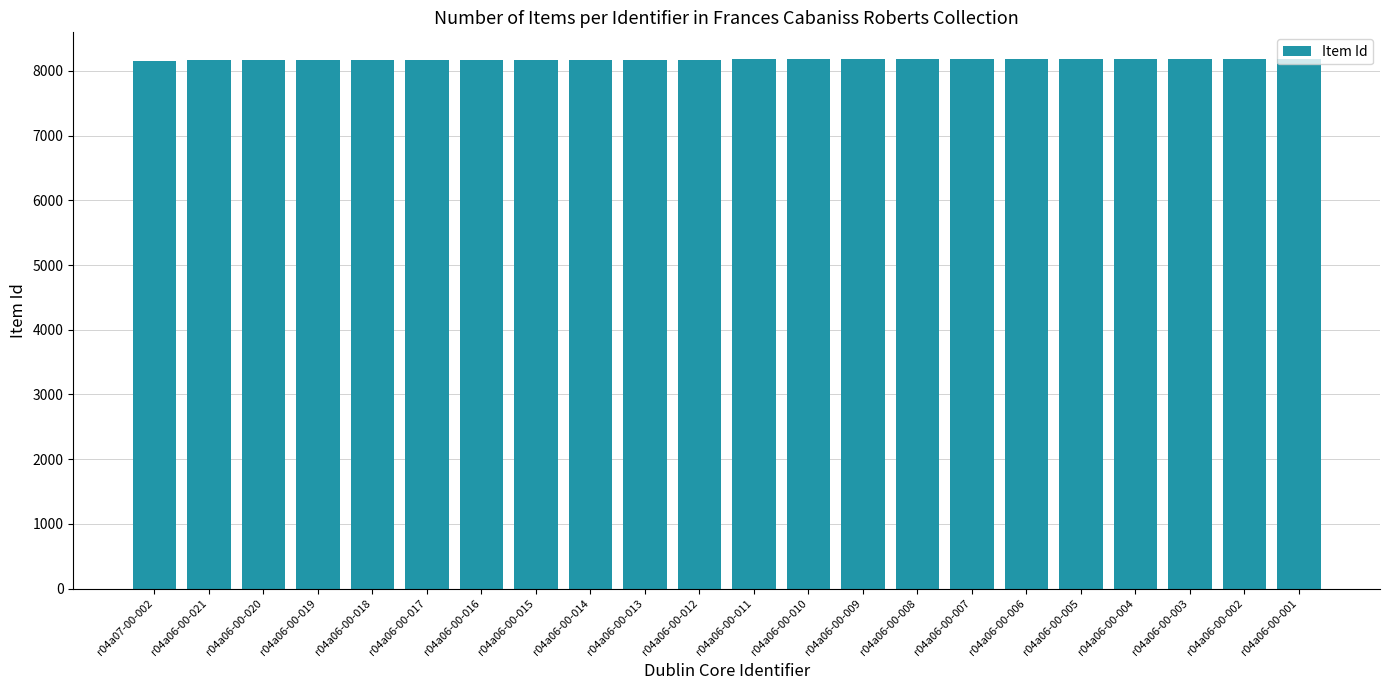

Is it true that the value at r04a06-00-008 is 4525?

False